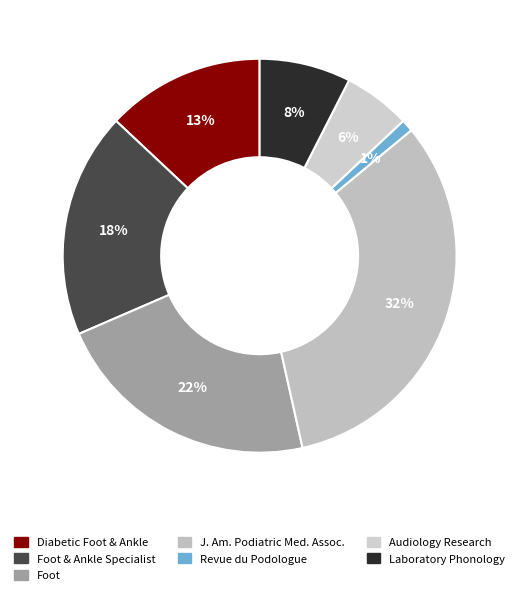

What is the largest slice in the pie chart?

Journal of the American Podiatric Medical Association